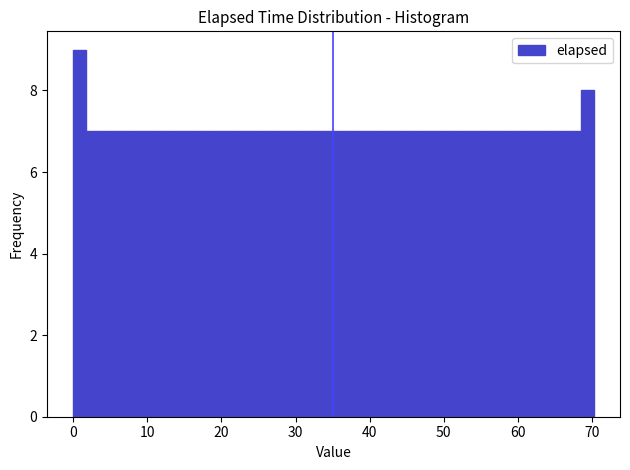

Read against the x-axis, roughly where is the centre of the tallest bar?

1